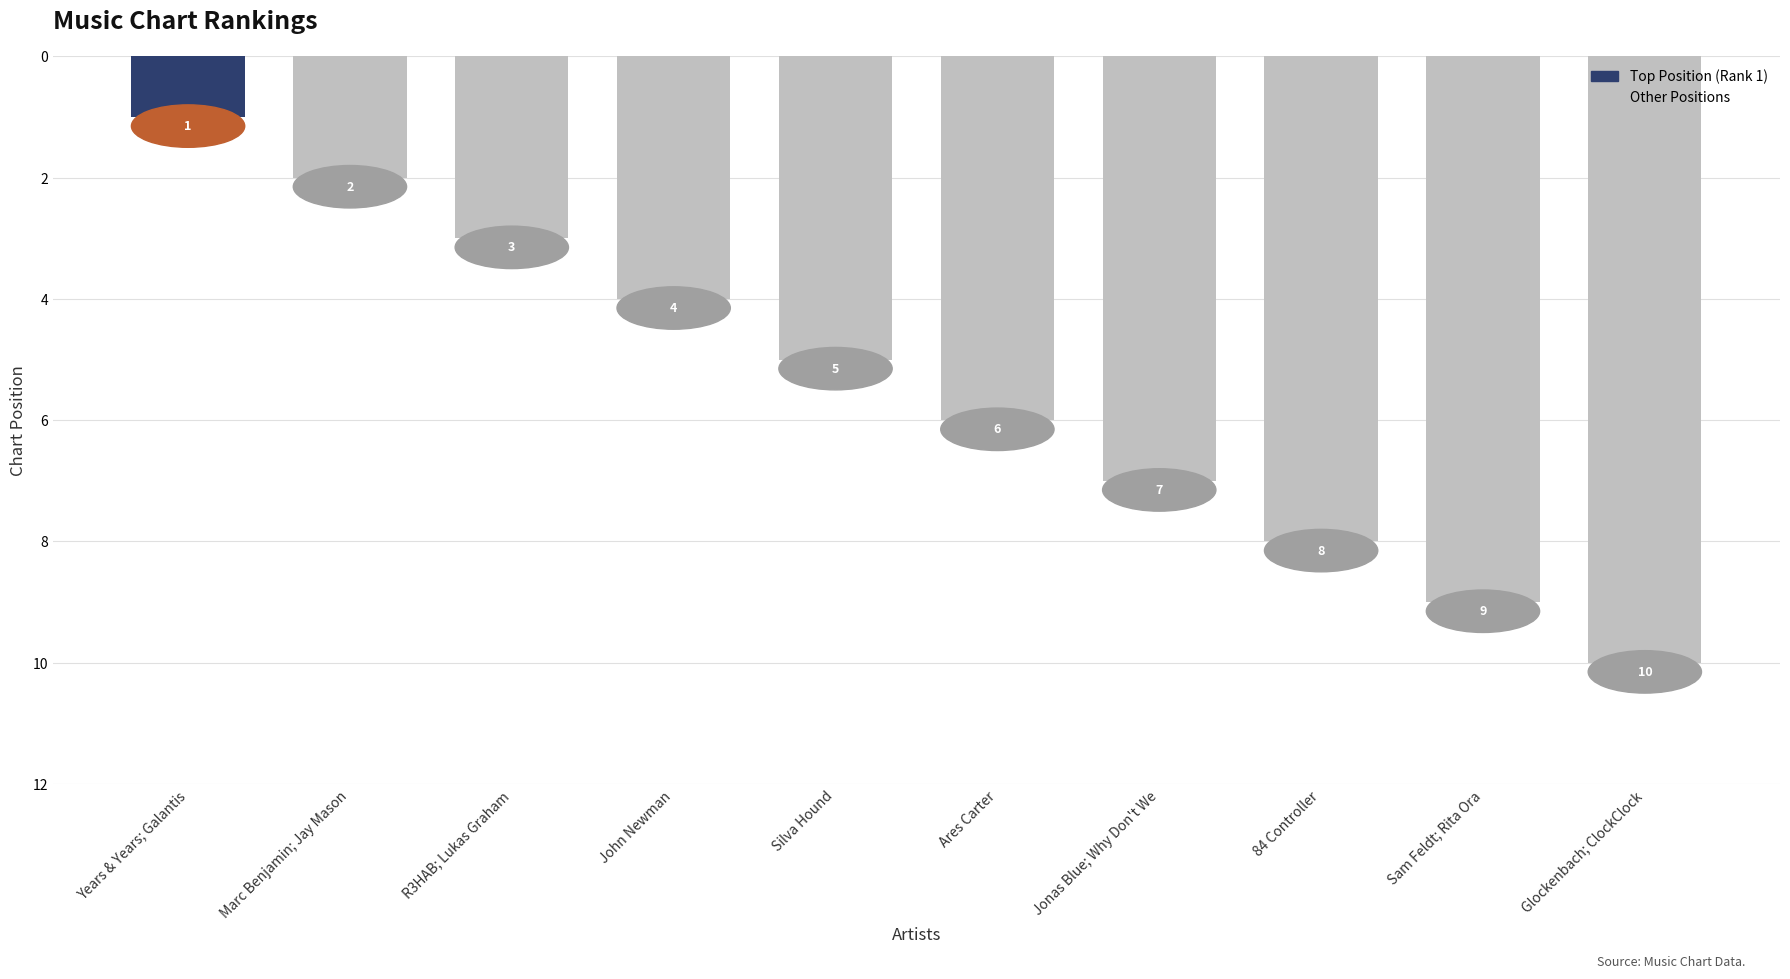

What is the smallest value displayed?

1